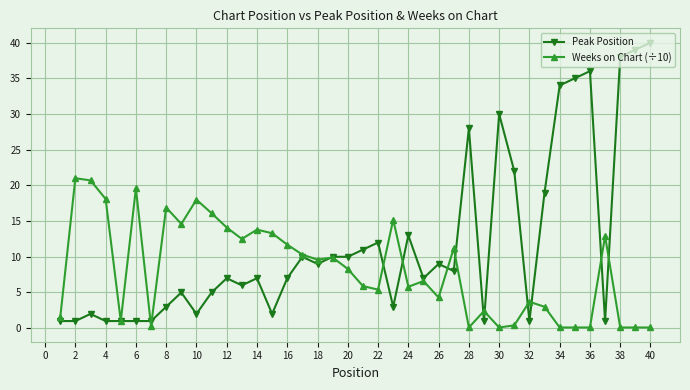

True or false: Peak Position has more than 0 points higher than both neighbors.

True